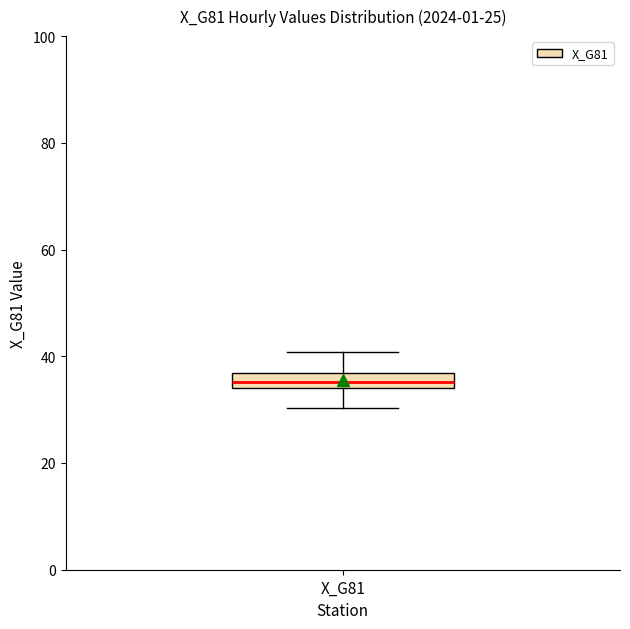

Where does the upper whisker of the box for X_G81 end on the y-axis? The values are not printed on the chart, so give them approximately, as read against the axis.

40